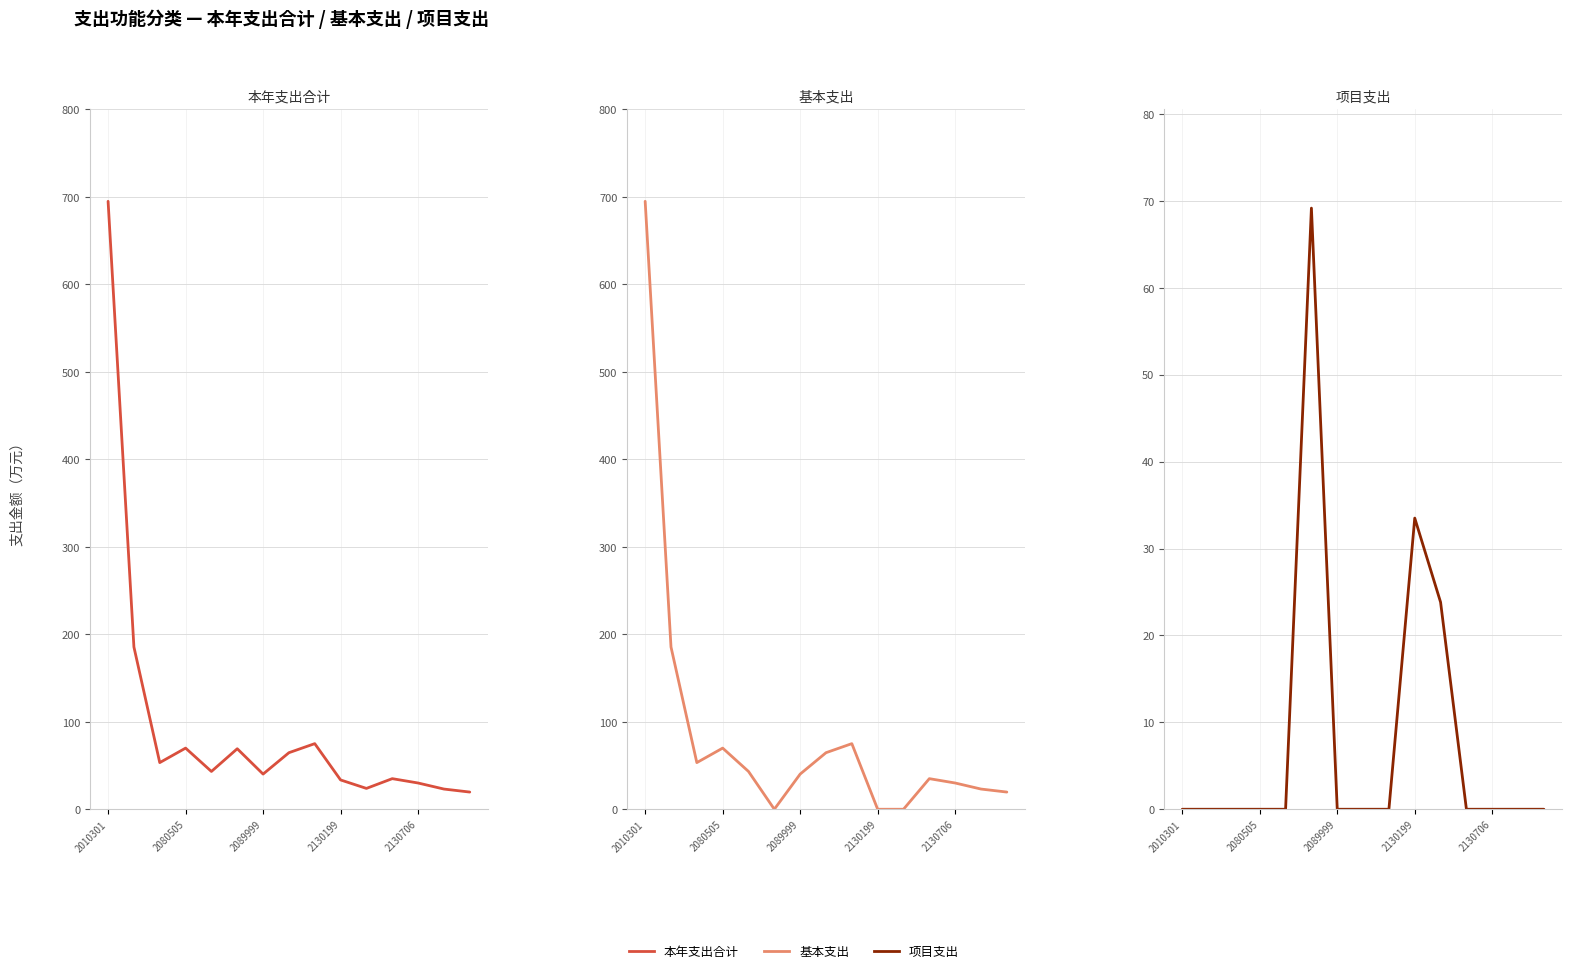

True or false: 项目支出 and 本年支出合计 cross at least once.

False